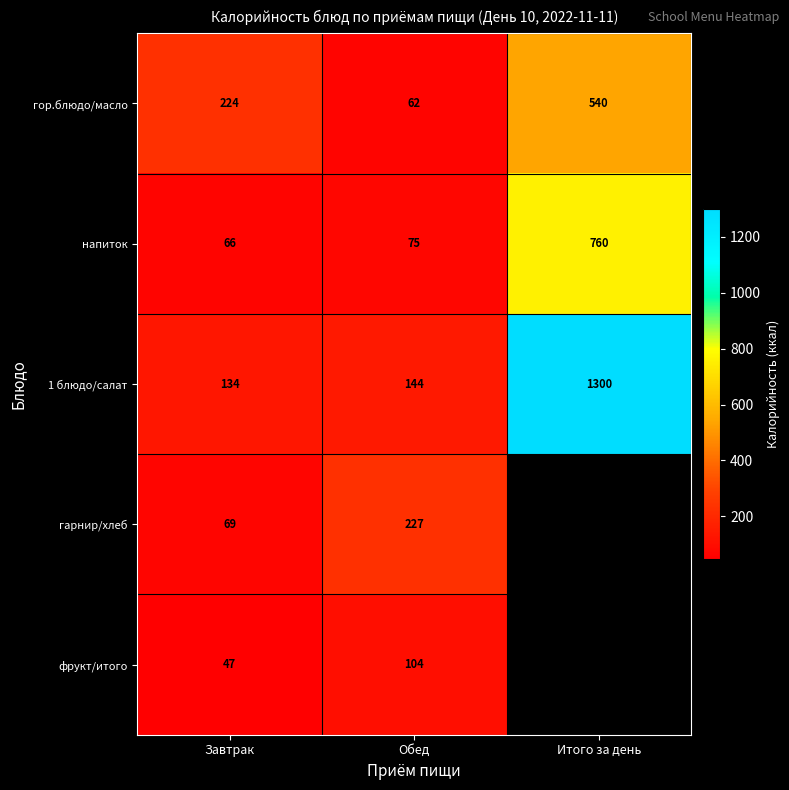

At which label is напиток closest to 413?

Обед